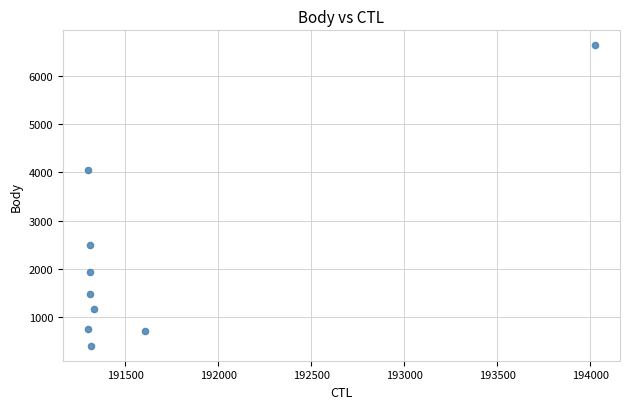

What is the range of Y values (max minus min)?

6238